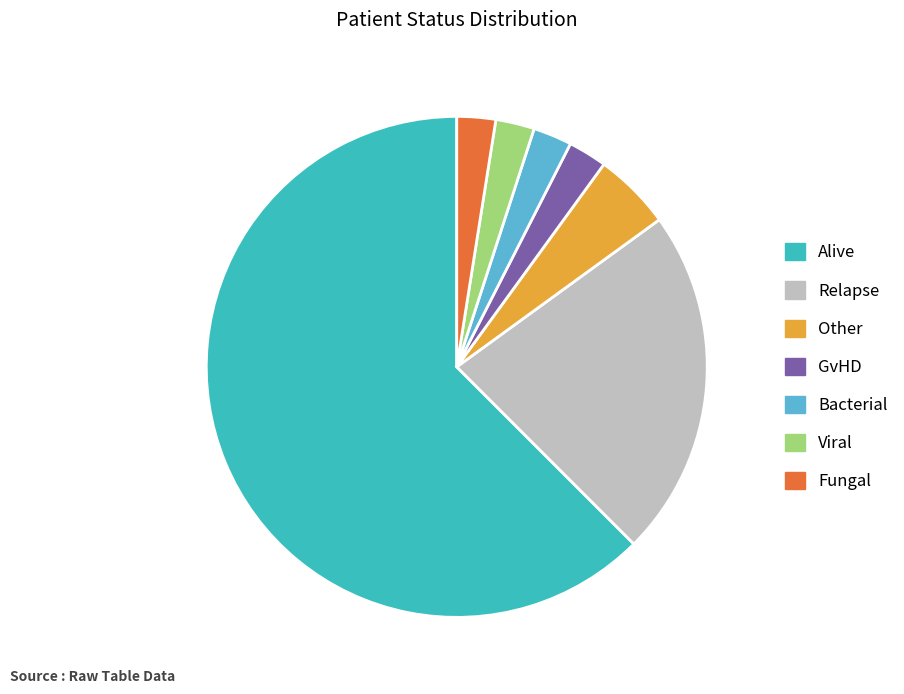

How many slices are in this pie chart?

7